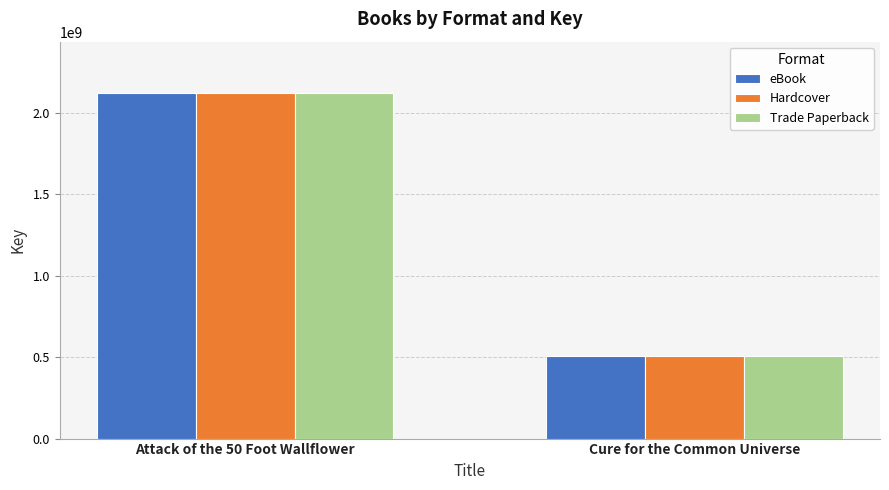

How many categories are shown in the chart?

2